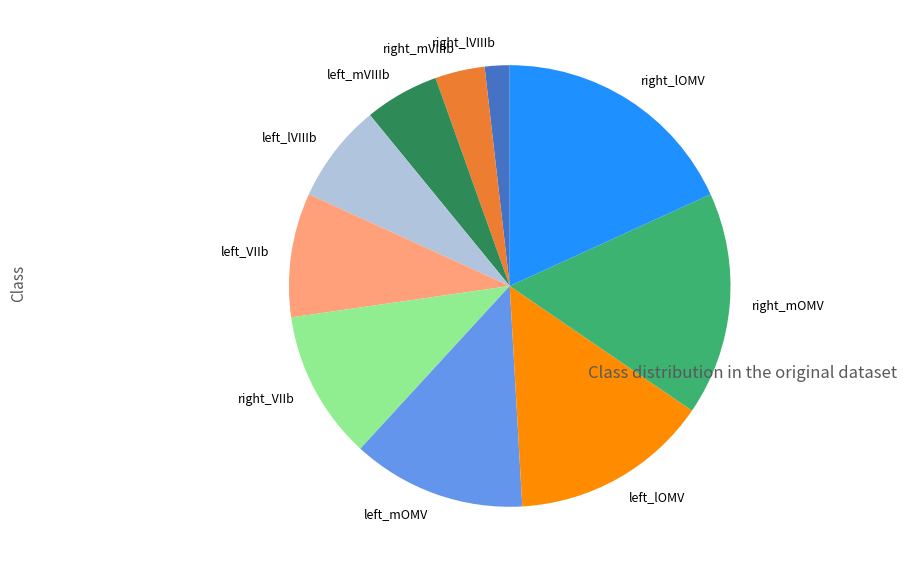

True or false: left_mVIIIb accounts for 5% of the total.

True